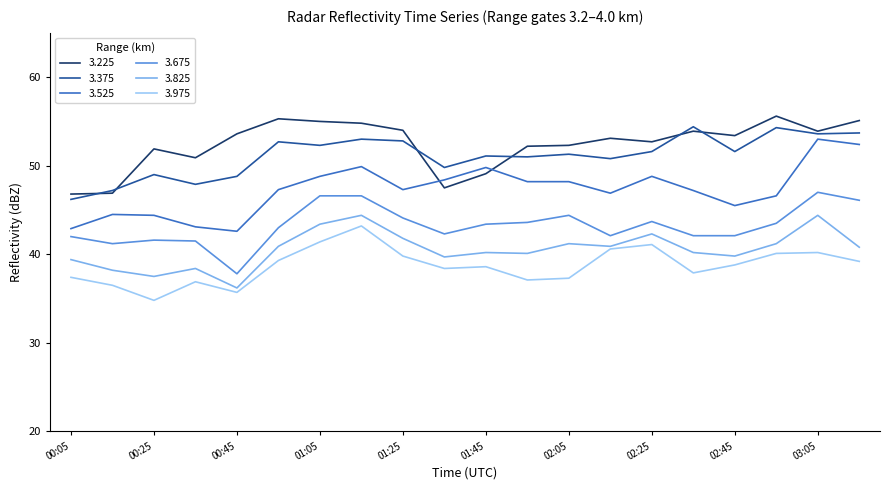

What is the maximum value shown in the chart?

55.6